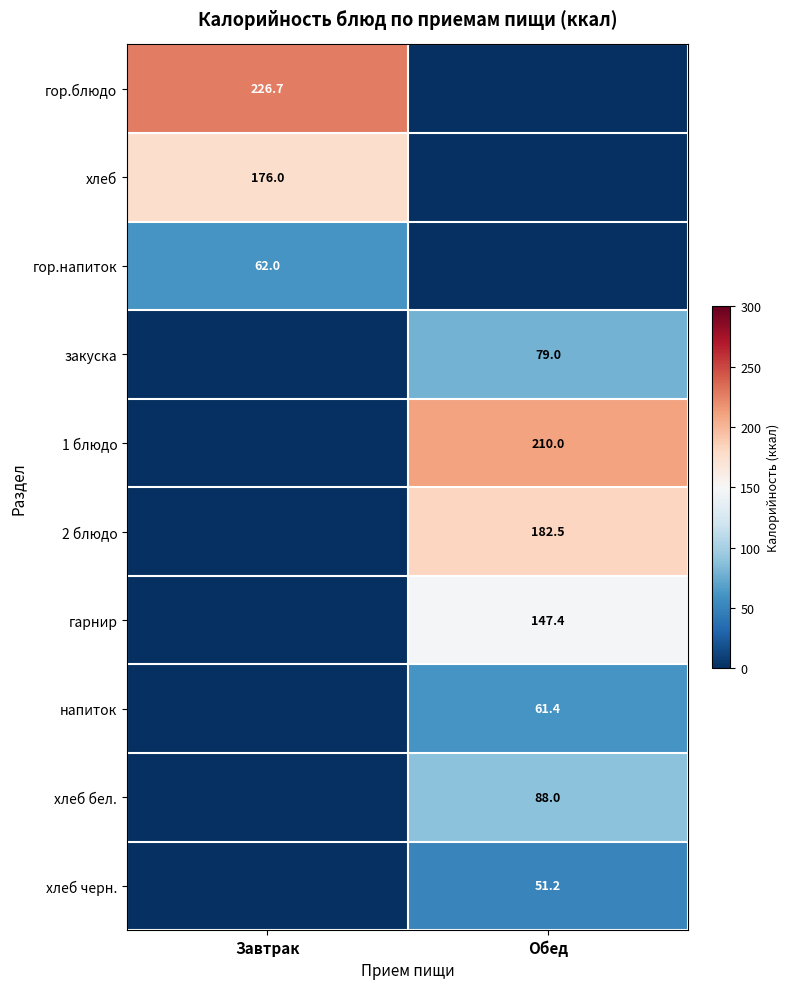

What is the spread (max minus min) of values at Завтрак?

226.7